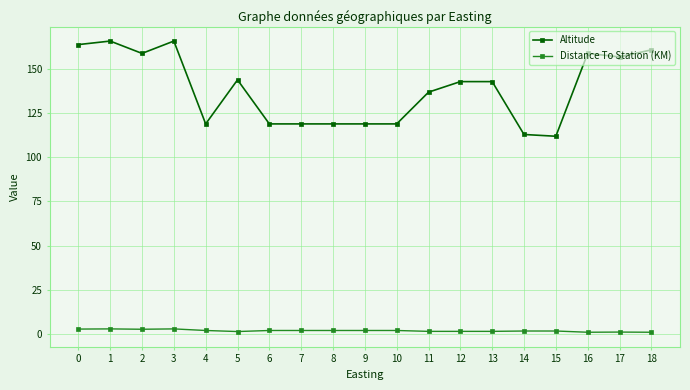

What is the lowest value of the Altitude series?

112.0